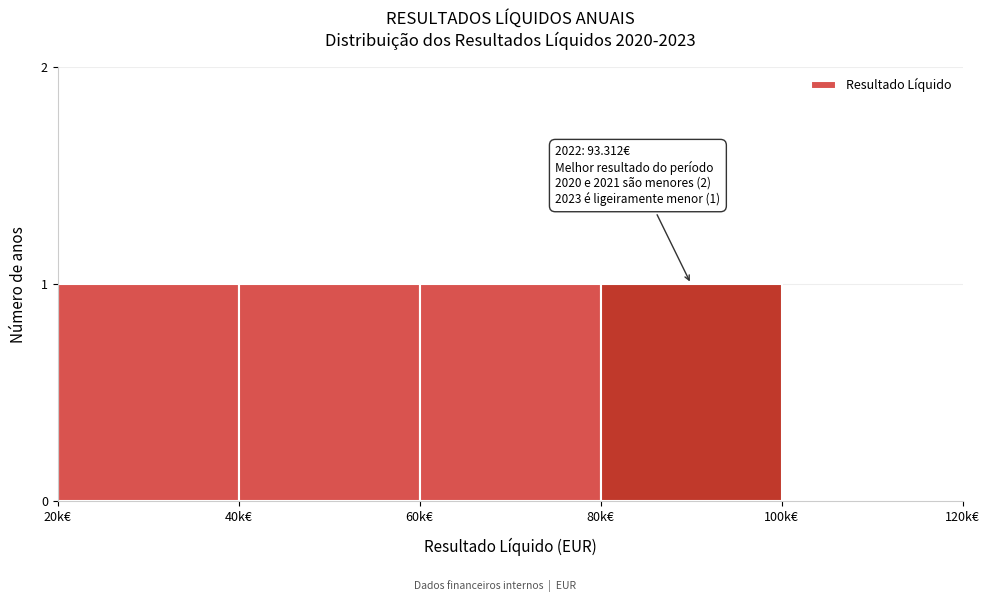

Reading left to right, list all the values displayed in this chart.

20k€=1	40k€=1	60k€=1	80k€=1	100k€=0